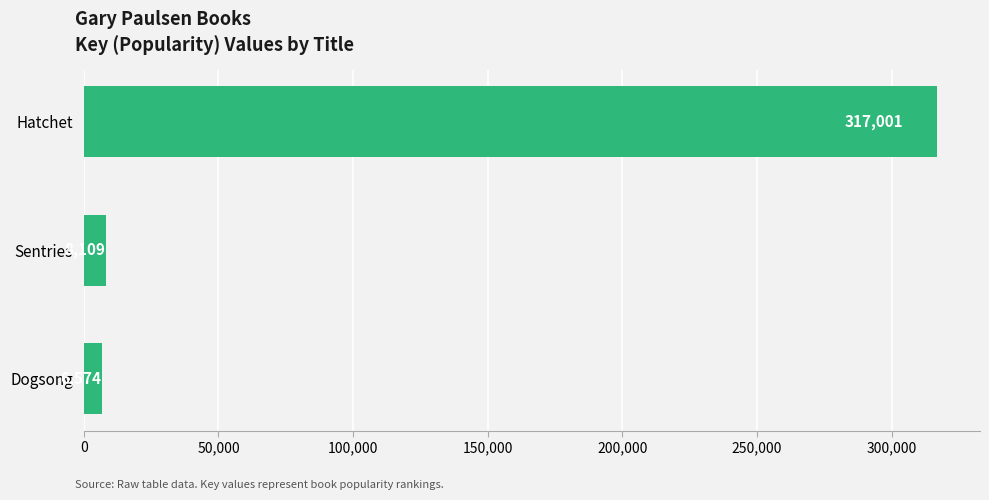

Reading top to bottom, transcribe all the data shown in this chart.

317001	8109	6574